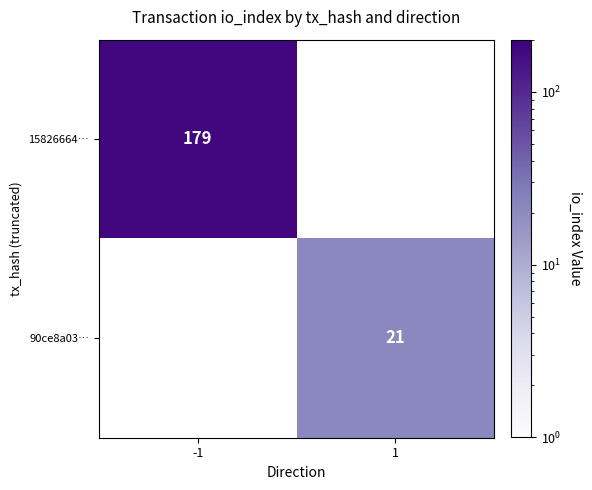

The 15826664… series shows 305 at -1. True or false?

False